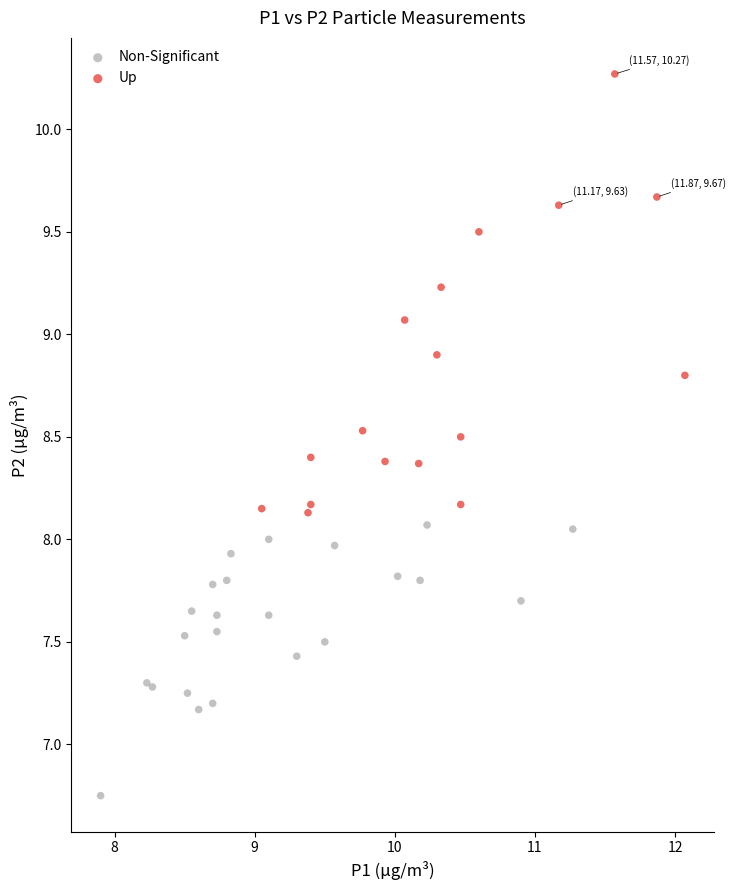

Which series contains the highest Y value?

Up